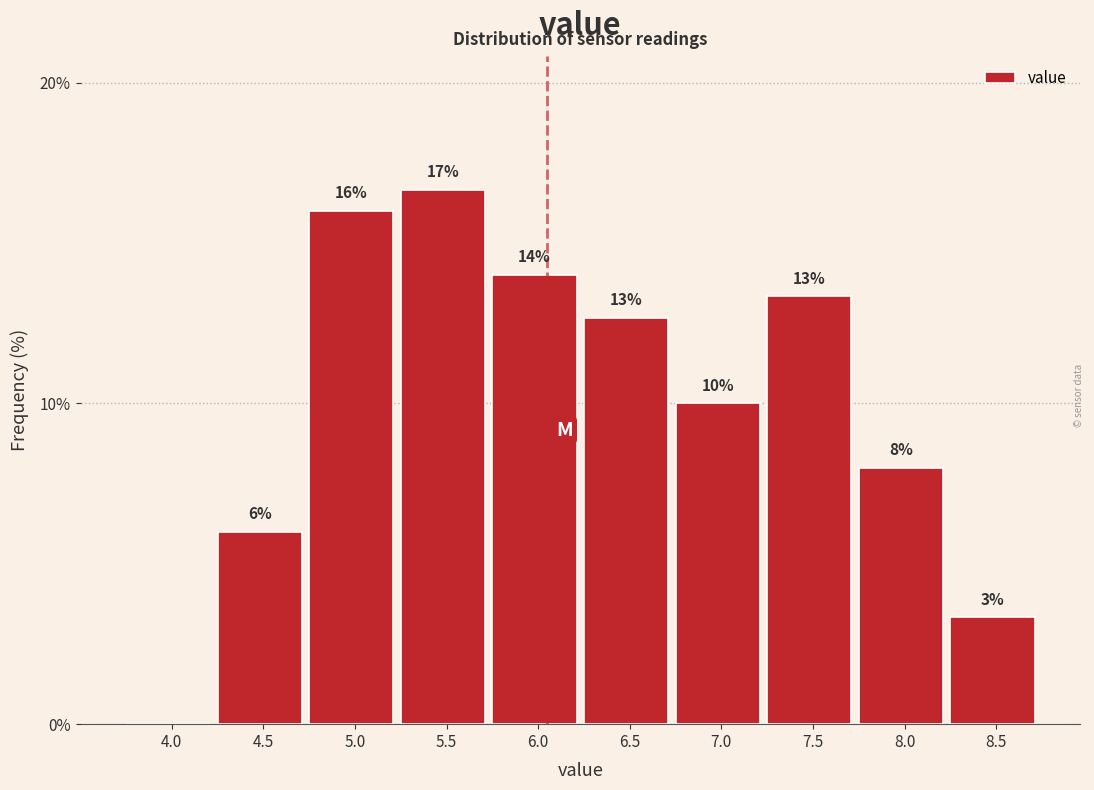

What is the sum of the values at 5.5 and 8.5?

20.0